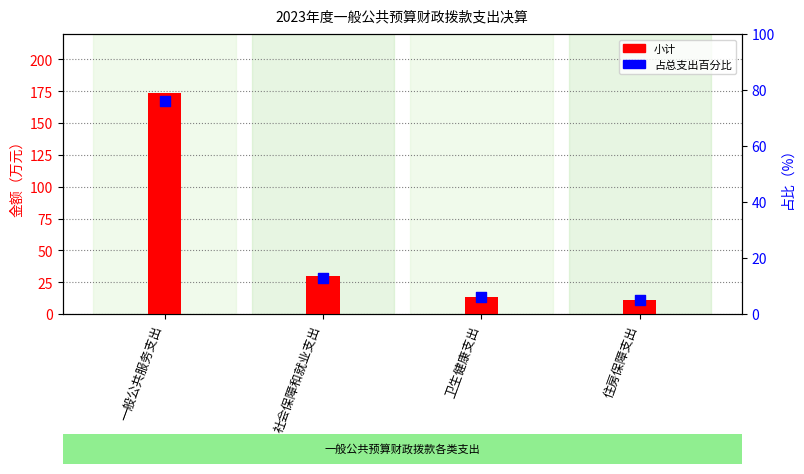

Which series has the largest total across all categories?

小计